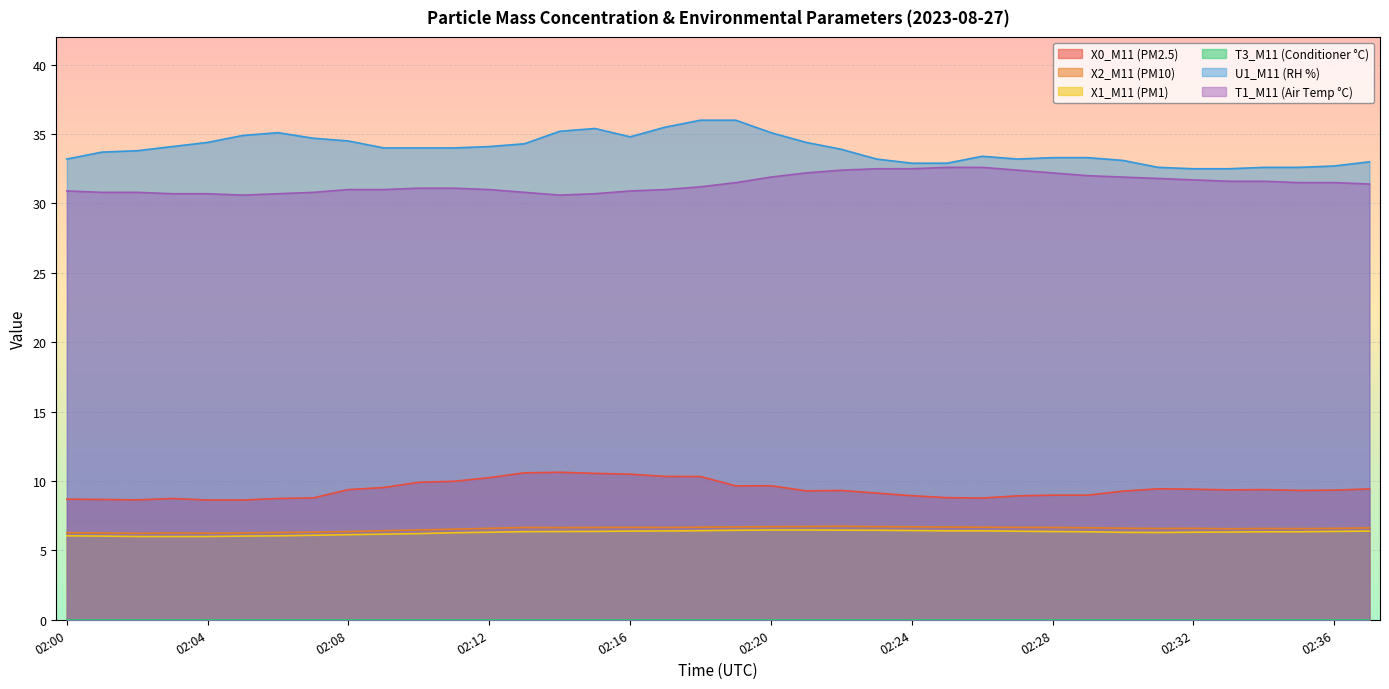

Is the value of U1_M11 (RH %) at 02:28 greater than the value of T1_M11 (Air Temp °C) at 02:11?

Yes